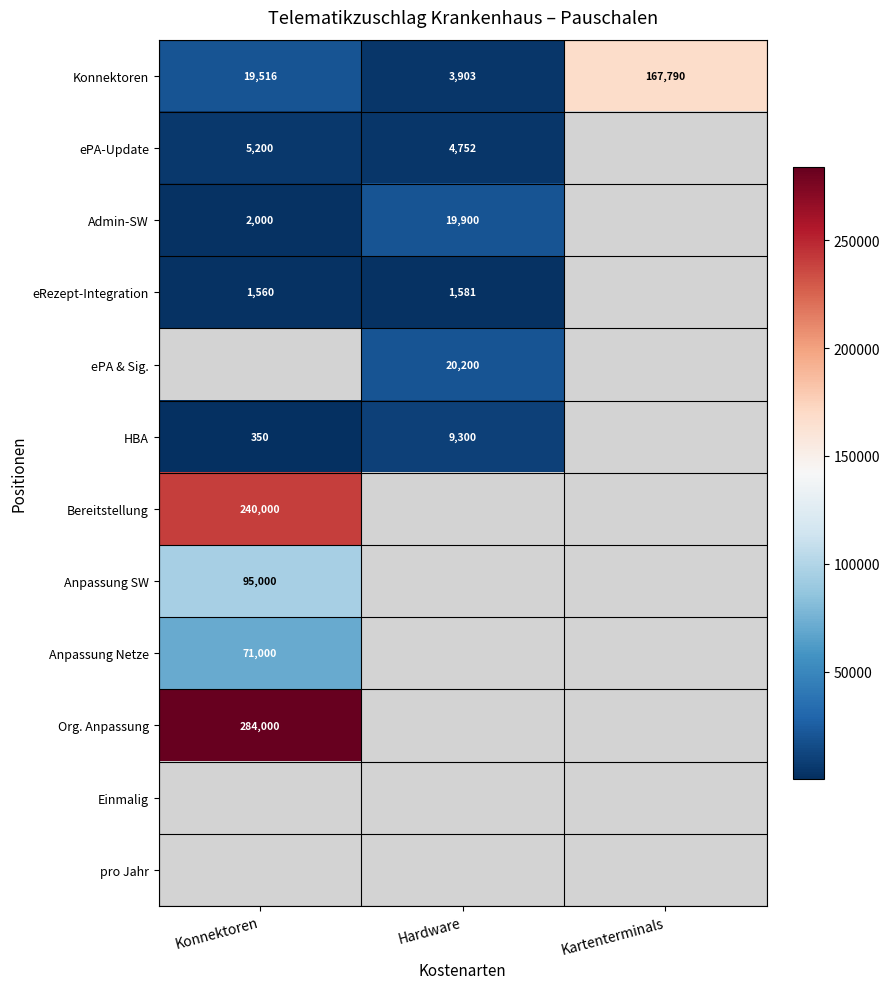

Between Kartenterminals and Konnektoren, which is larger?

Kartenterminals